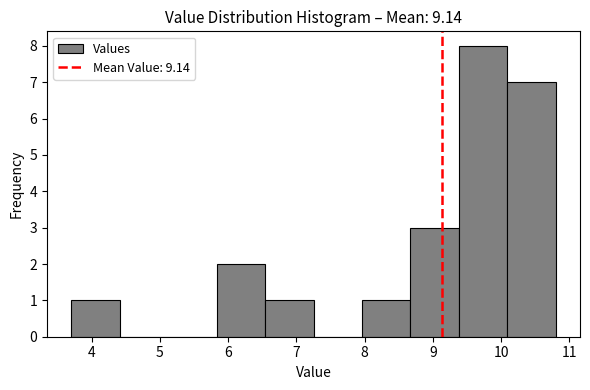

Reading left to right, transcribe this chart: for each bar, give the range it covers on the x-axis and its height. Neither the bar edges nor the heights are printed on the chart, so give them approximately, as read against the axes.

3.70 to 4.41: 1
4.41 to 5.12: 0
5.12 to 5.83: 0
5.83 to 6.54: 2
6.54 to 7.25: 1
7.25 to 7.96: 0
7.96 to 8.67: 1
8.67 to 9.38: 3
9.38 to 10.09: 8
10.09 to 10.80: 7